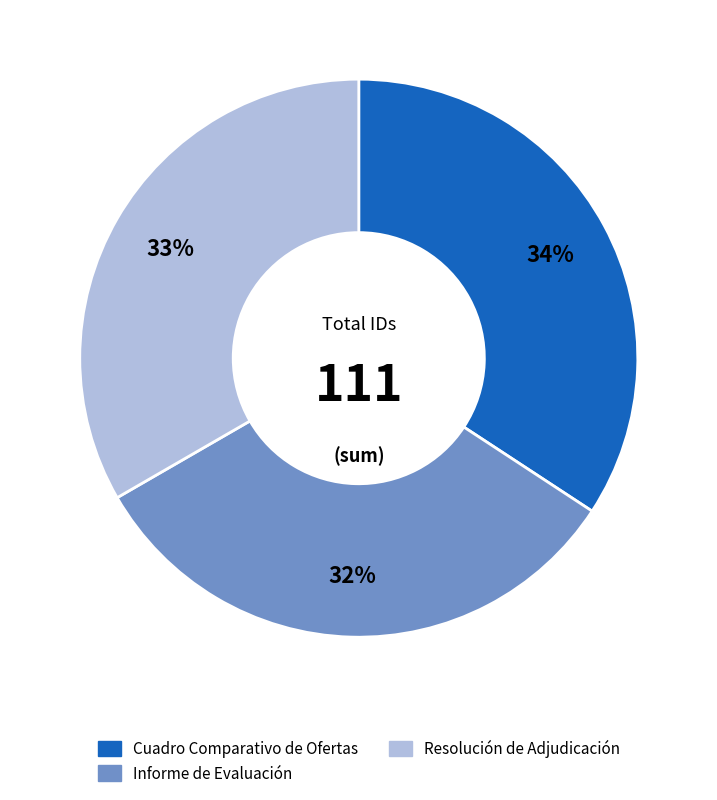

Rank the categories by value from highest to lowest.

Cuadro Comparativo de Ofertas, Resolución de Adjudicación, Informe de Evaluación